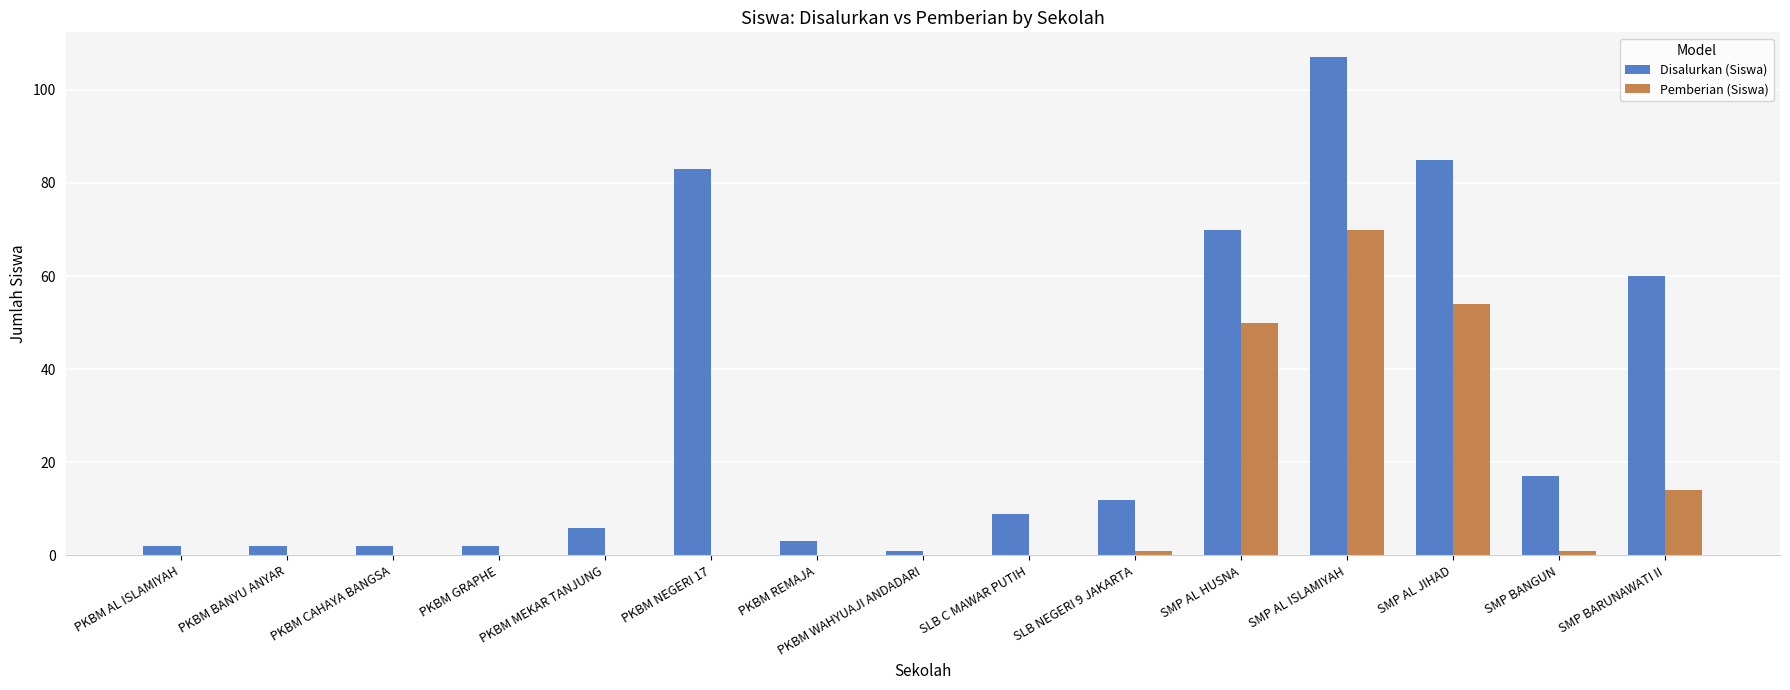

Reading left to right, what are all the values shown in this chart?

Disalurkan (Siswa): 2	2	2	2	6	83	3	1	9	12	70	107	85	17	60
Pemberian (Siswa): 0	0	0	0	0	0	0	0	0	1	50	70	54	1	14